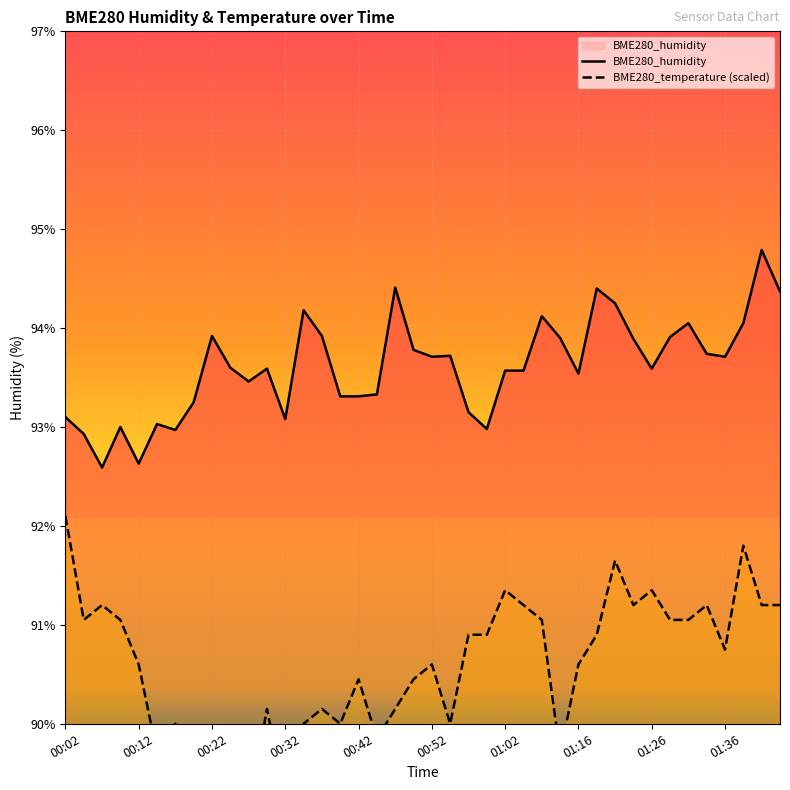

Is it true that BME280_humidity equals 134.0 at 30?

False